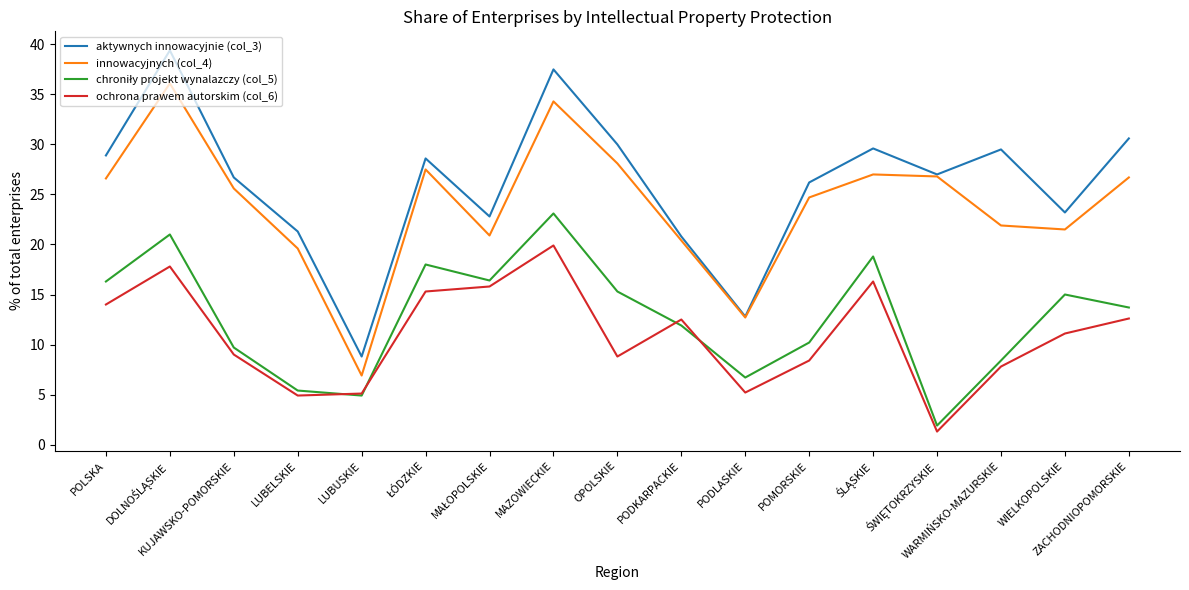

Which series has the largest total across all categories?

aktywnych innowacyjnie (col_3)